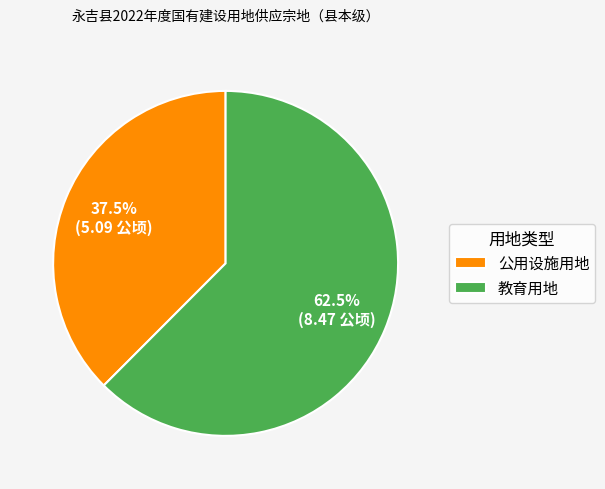

How many slices are in this pie chart?

2